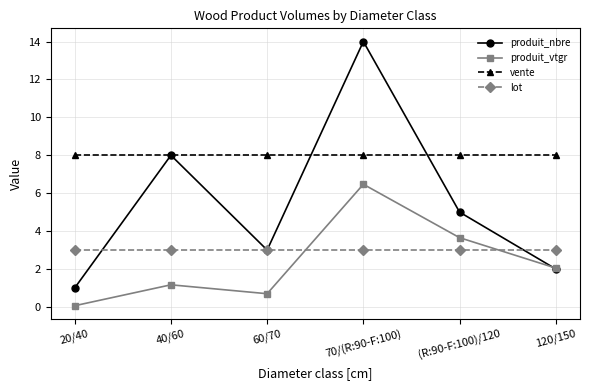

At which category is the sum across all series the highest?

70/(R:90-F:100)